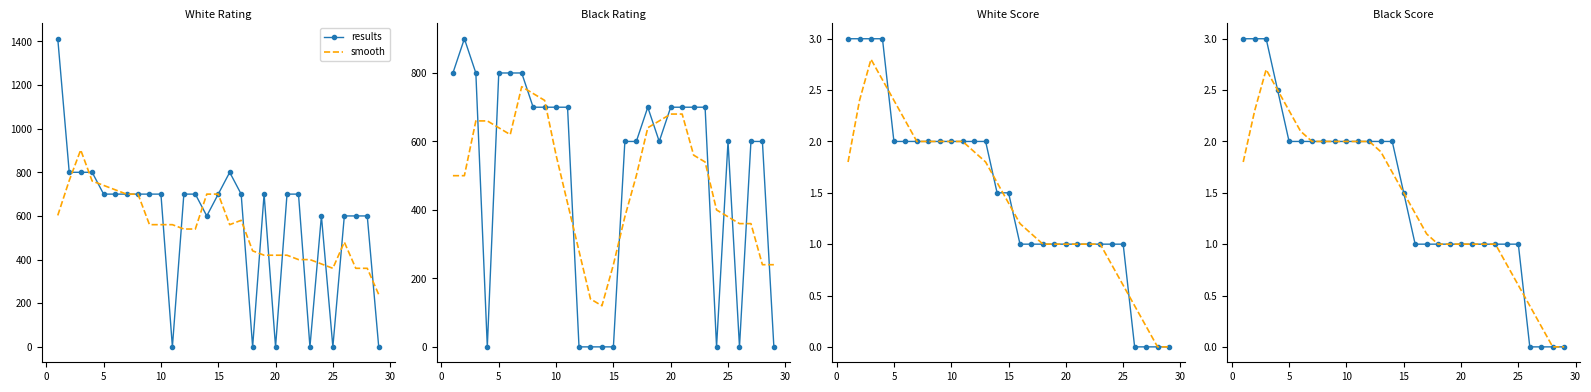

How many data points does each series have?

29